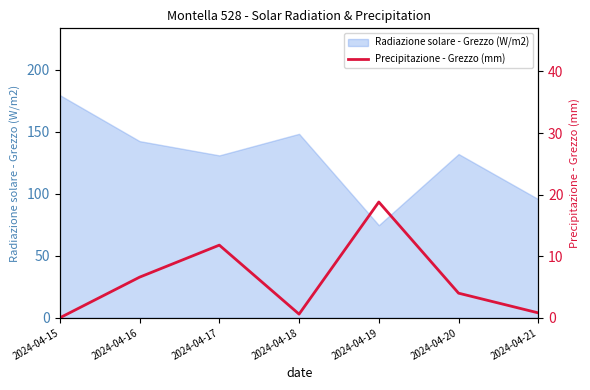

Between 2024-04-21 and 2024-04-16, which is larger?

2024-04-16